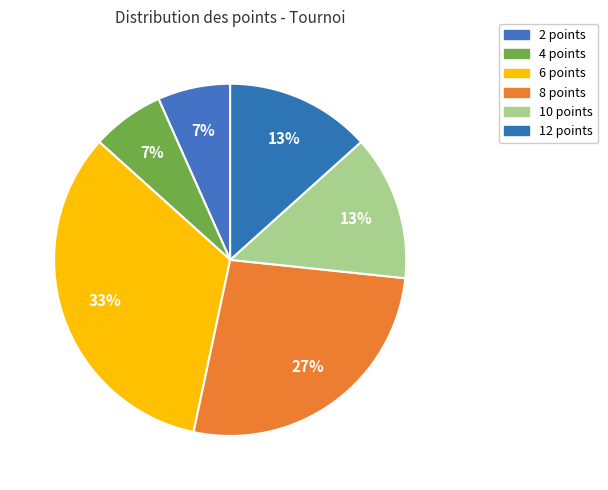

Rank the categories by value from highest to lowest.

6 points, 8 points, 10 points, 12 points, 2 points, 4 points